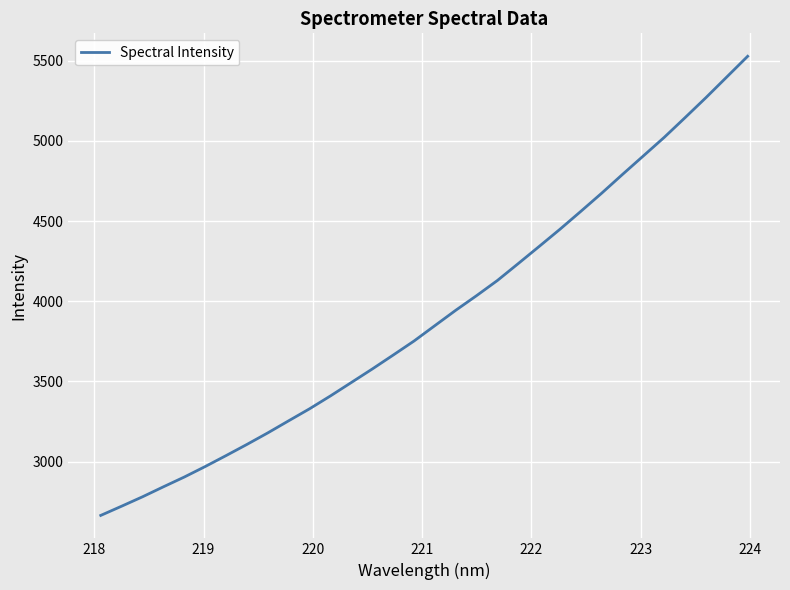

True or false: the data has more than 0 interior local peaks.

False